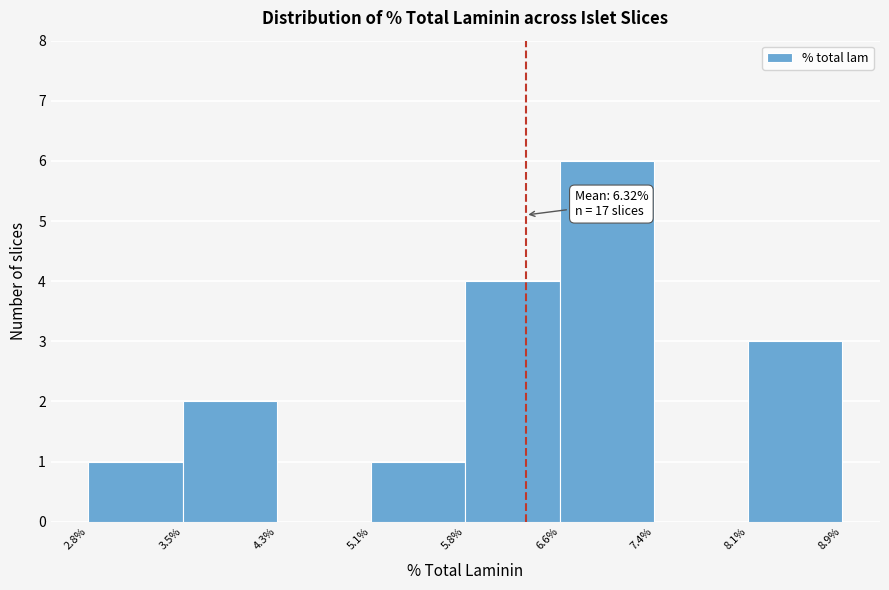

Which range on the x-axis has the tallest bar?

6.6% to 7.4%